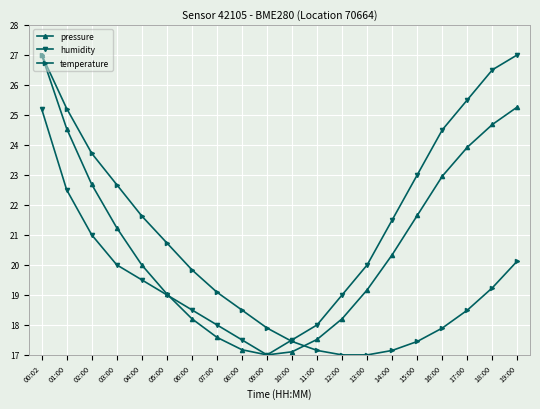

Reading right to left, what are all the values shown in this chart?

pressure: 19:00=25.3	18:00=24.7	17:00=23.9	16:00=23.0	15:00=21.6	14:00=20.3	13:00=19.2	12:00=18.2	11:00=17.5	10:00=17.1	09:00=17.0	08:00=17.2	07:00=17.6	06:00=18.2	05:00=19.0	04:00=20.0	03:00=21.2	02:00=22.7	01:00=24.5	00:02=27.0
humidity: 19:00=27.0	18:00=26.5	17:00=25.5	16:00=24.5	15:00=23.0	14:00=21.5	13:00=20.0	12:00=19.0	11:00=18.0	10:00=17.5	09:00=17.0	08:00=17.5	07:00=18.0	06:00=18.5	05:00=19.0	04:00=19.5	03:00=20.0	02:00=21.0	01:00=22.5	00:02=25.2
temperature: 19:00=20.1	18:00=19.2	17:00=18.5	16:00=17.9	15:00=17.4	14:00=17.1	13:00=17.0	12:00=17.0	11:00=17.1	10:00=17.4	09:00=17.9	08:00=18.5	07:00=19.1	06:00=19.8	05:00=20.7	04:00=21.6	03:00=22.7	02:00=23.7	01:00=25.2	00:02=27.0